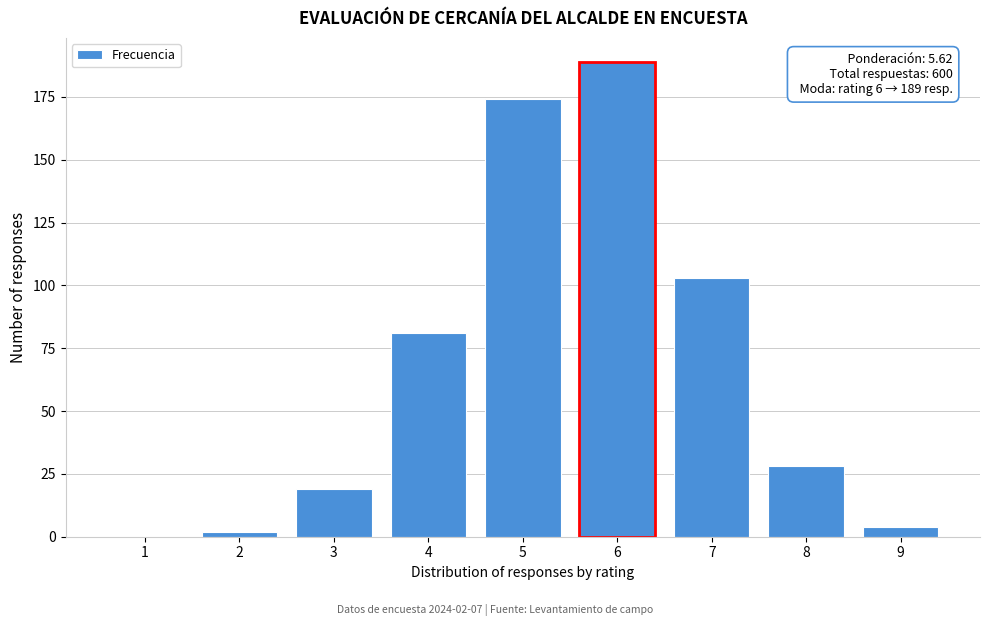

Reading left to right, transcribe all the data shown in this chart.

1=0	2=2	3=19	4=81	5=174	6=189	7=103	8=28	9=4